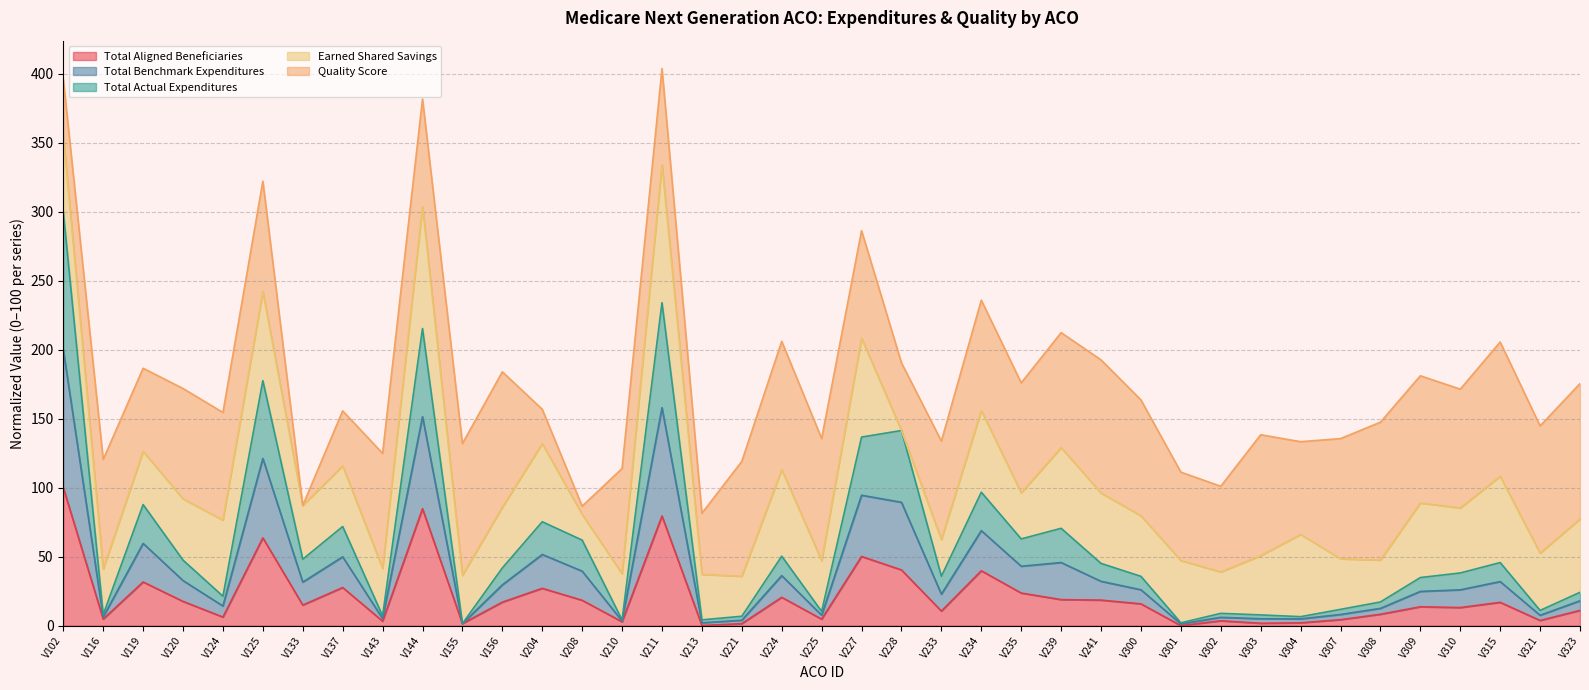

True or false: Total Aligned Beneficiaries has more than 0 interior local peaks.

True